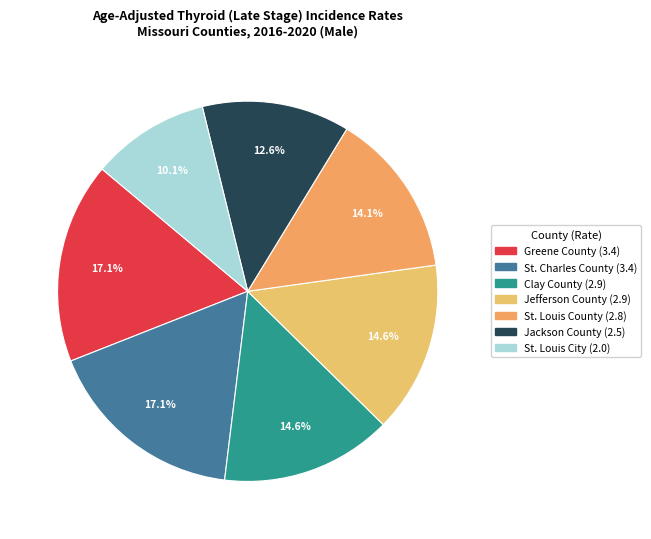

What is the smallest slice in the pie chart?

St. Louis City